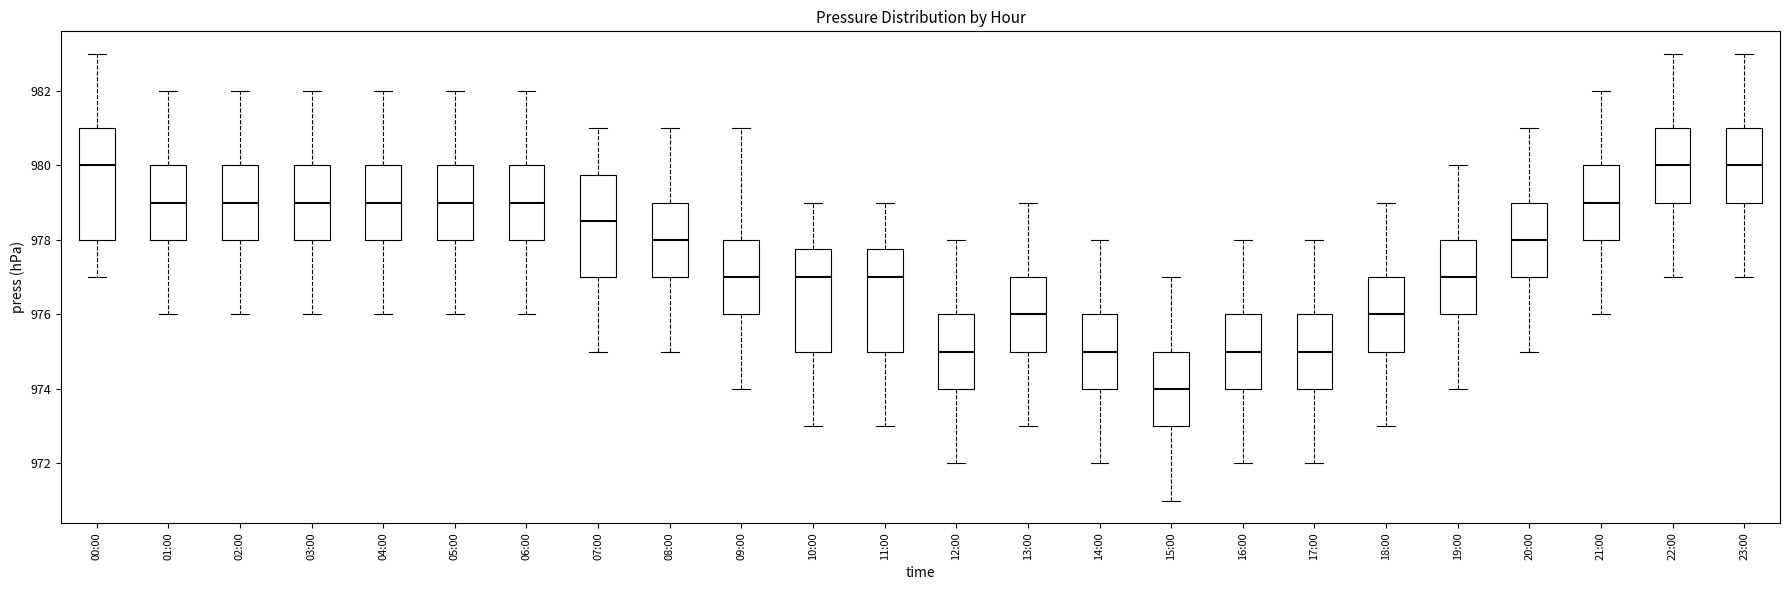

Where is the upper edge of the box for 08:00 on the y-axis? The values are not printed on the chart, so give them approximately, as read against the axis.

979.0